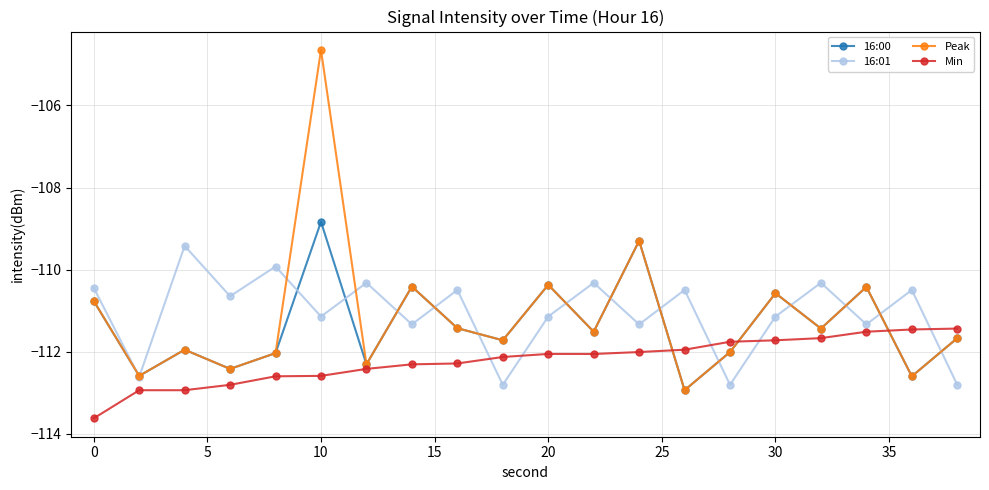

What is the sum of all 16:01 values?

-2221.4